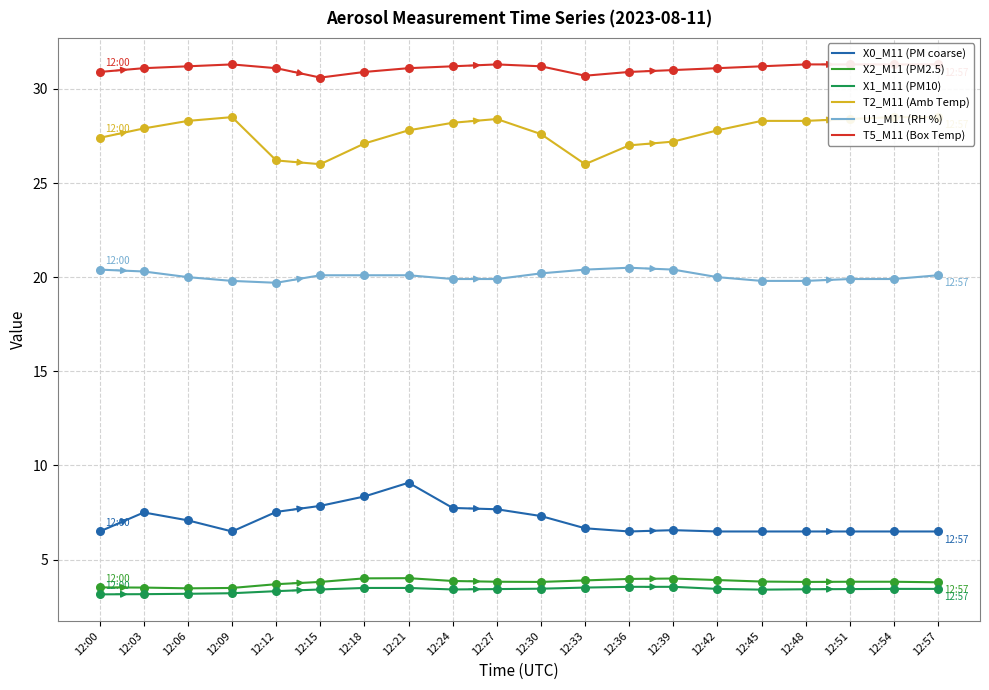

Which series contains the highest Y value?

T5_M11 (Box Temp)